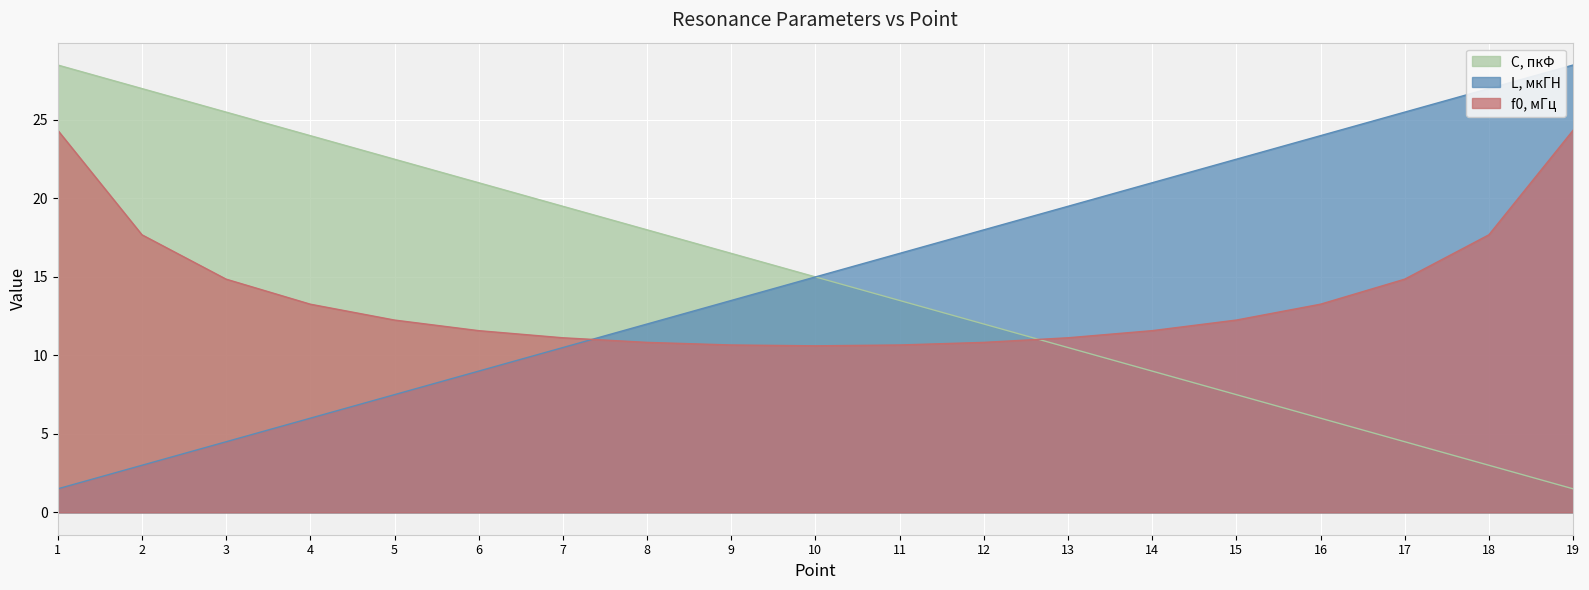

What is the difference between the C, пкФ values at 18 and 11?

10.5